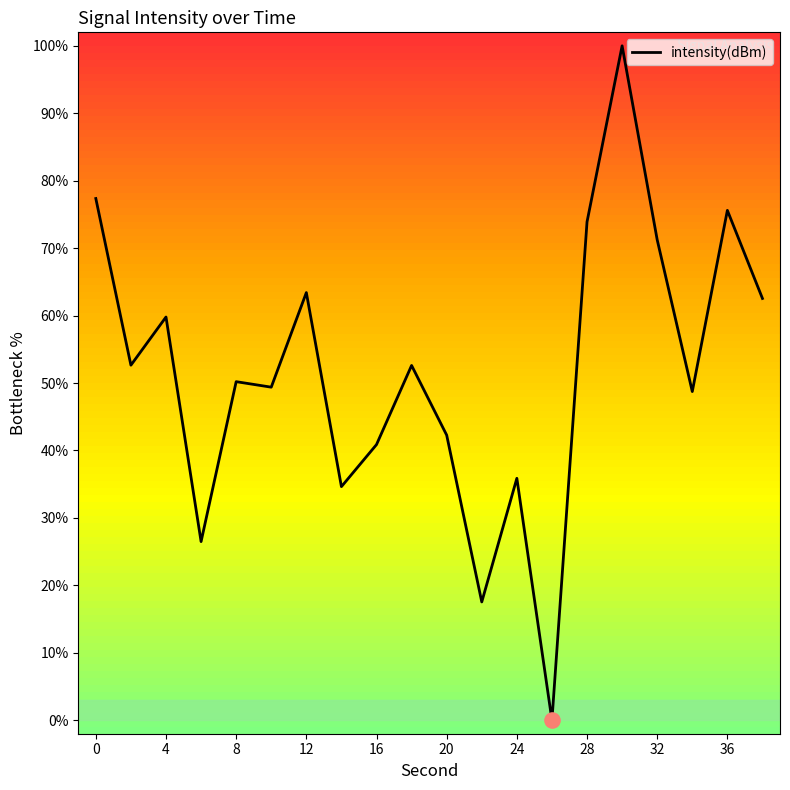

What is the maximum value shown in the chart?

100.0